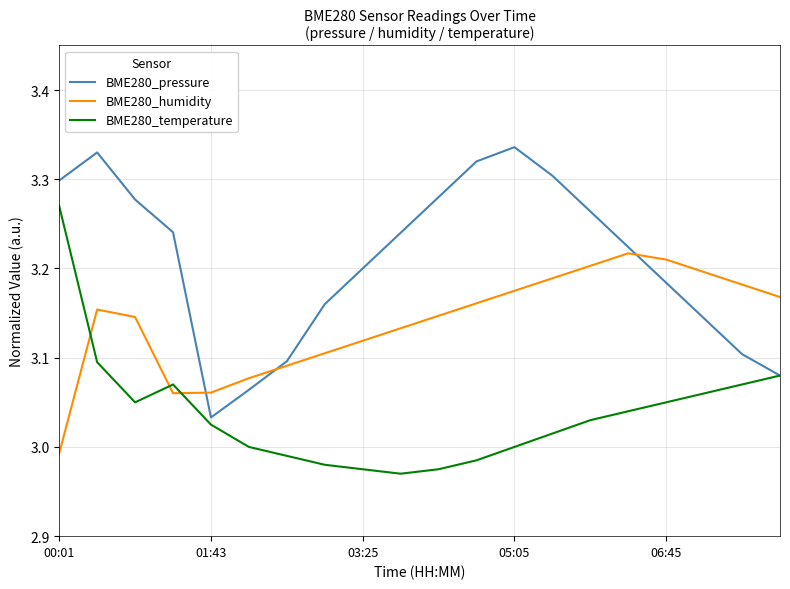

Is this an area chart (filled region under the line)?

No